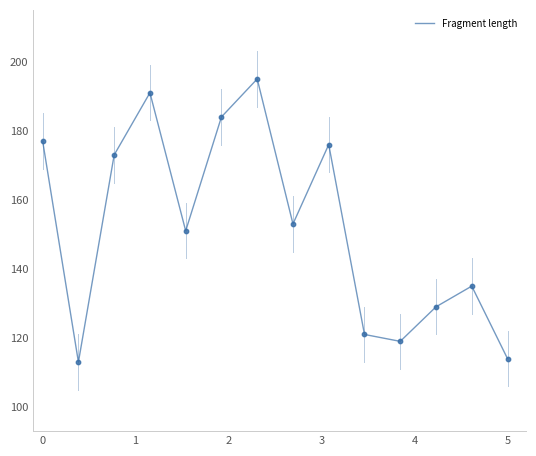

What is the smallest value displayed?

113